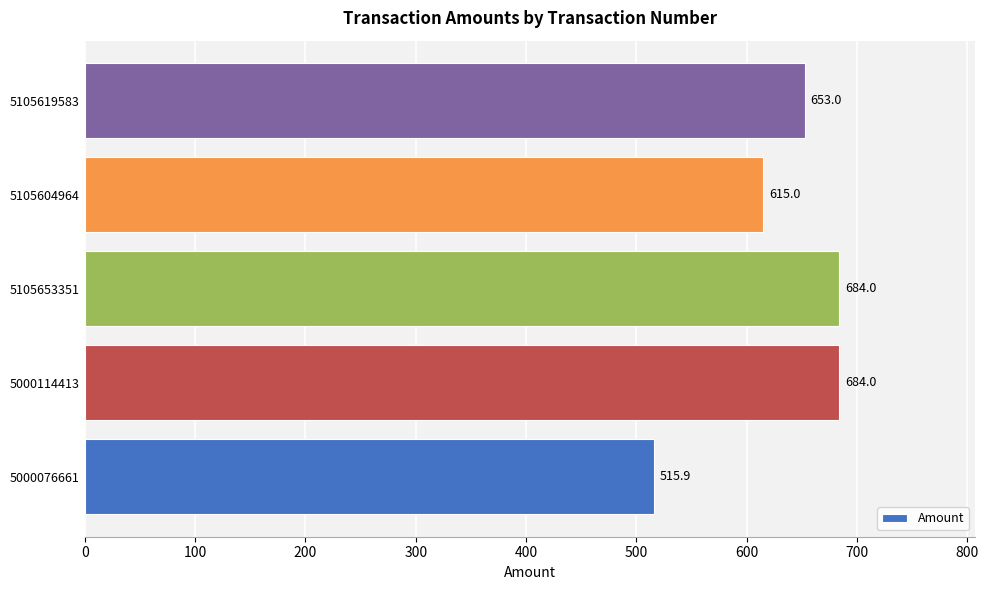

Reading top to bottom, extract all data points from this chart.

653.0	615.0	684.0	684.0	515.9